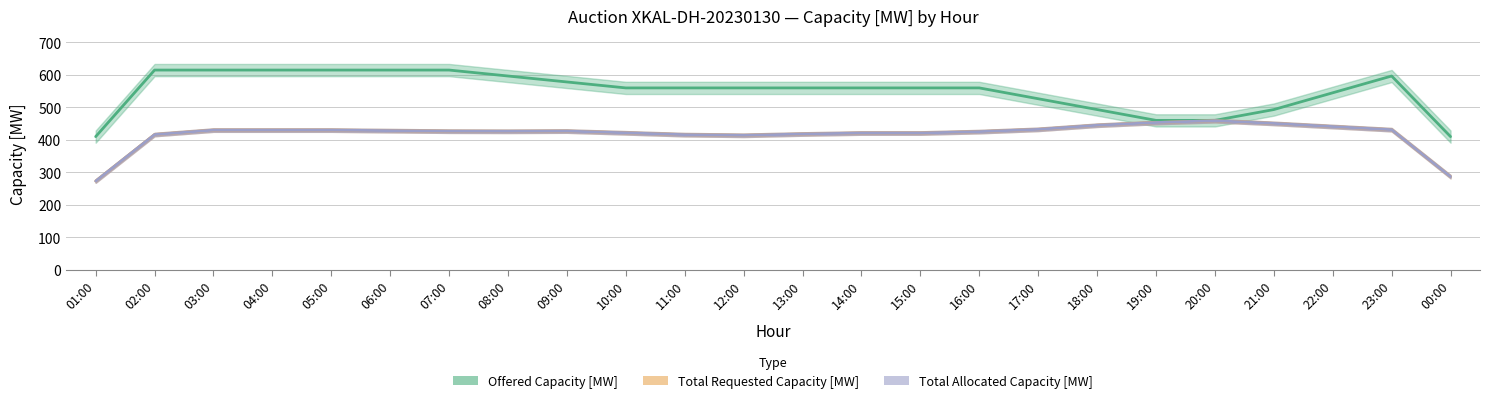

True or false: Total Requested Capacity [MW] has a value of 425 at 08:00.

True